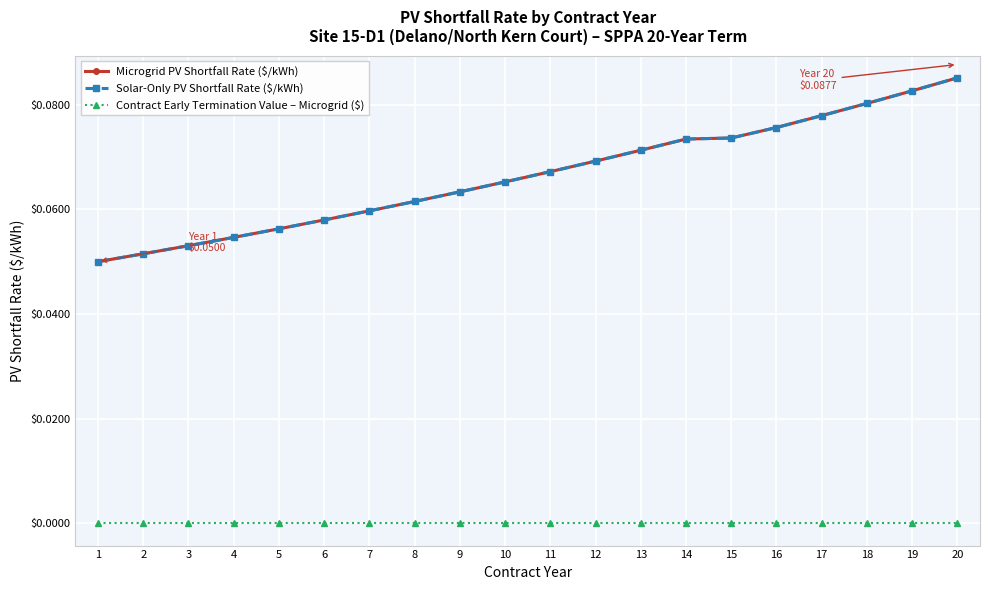

At how many categories does at least one series exceed 0?

20